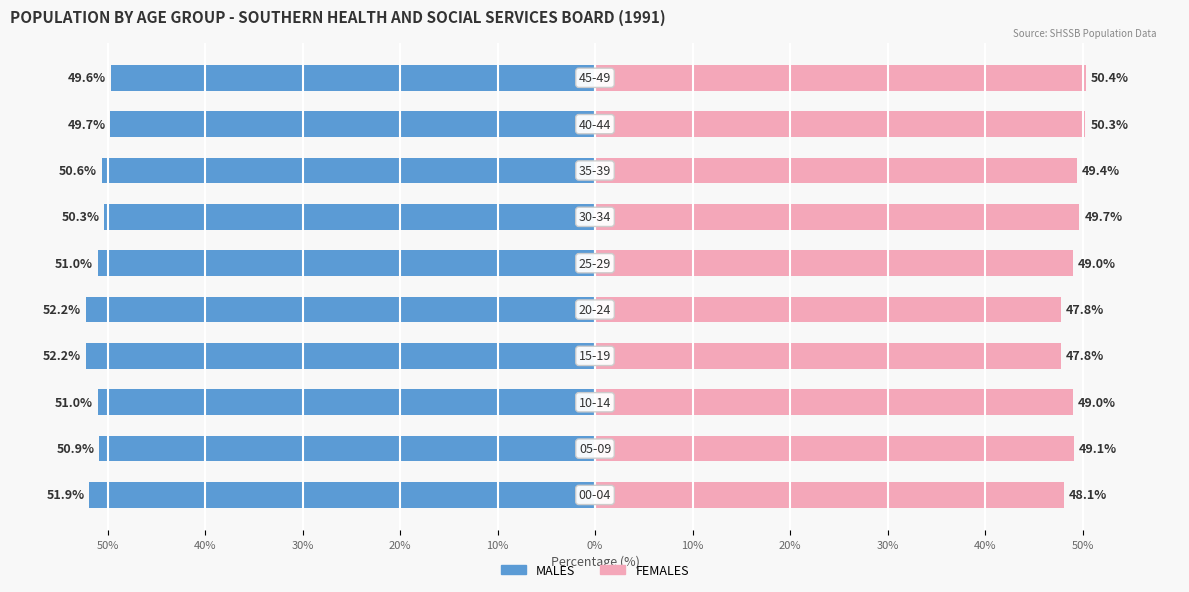

At how many categories does at least one series exceed -48?

10